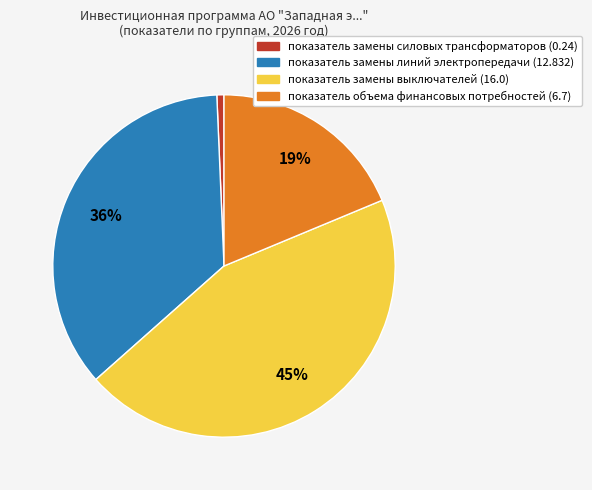

Which has a higher value, показатель замены силовых трансформаторов (0.24) or показатель замены выключателей (16.0)?

показатель замены выключателей (16.0)